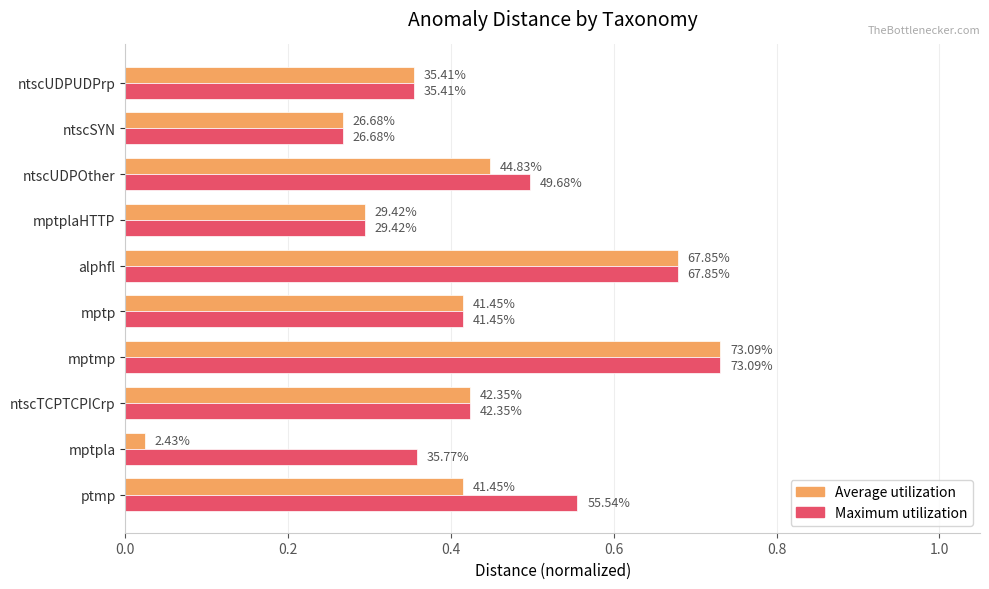

What is the difference between the maximum and minimum values in the Maximum utilization series?

0.5